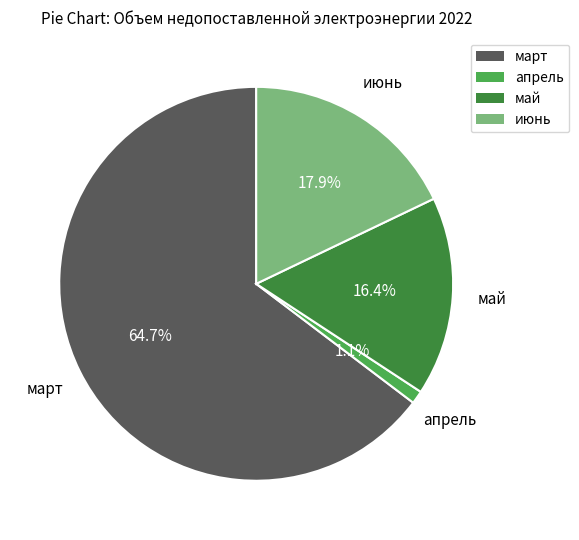

Do апрель and июнь together represent more than half of the pie?

No